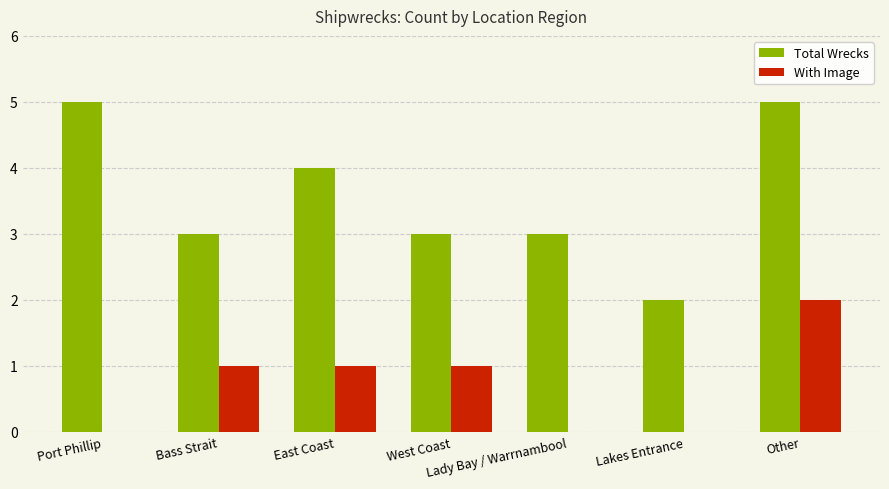

Between Bass Strait and Other, which series saw the biggest shift?

Total Wrecks